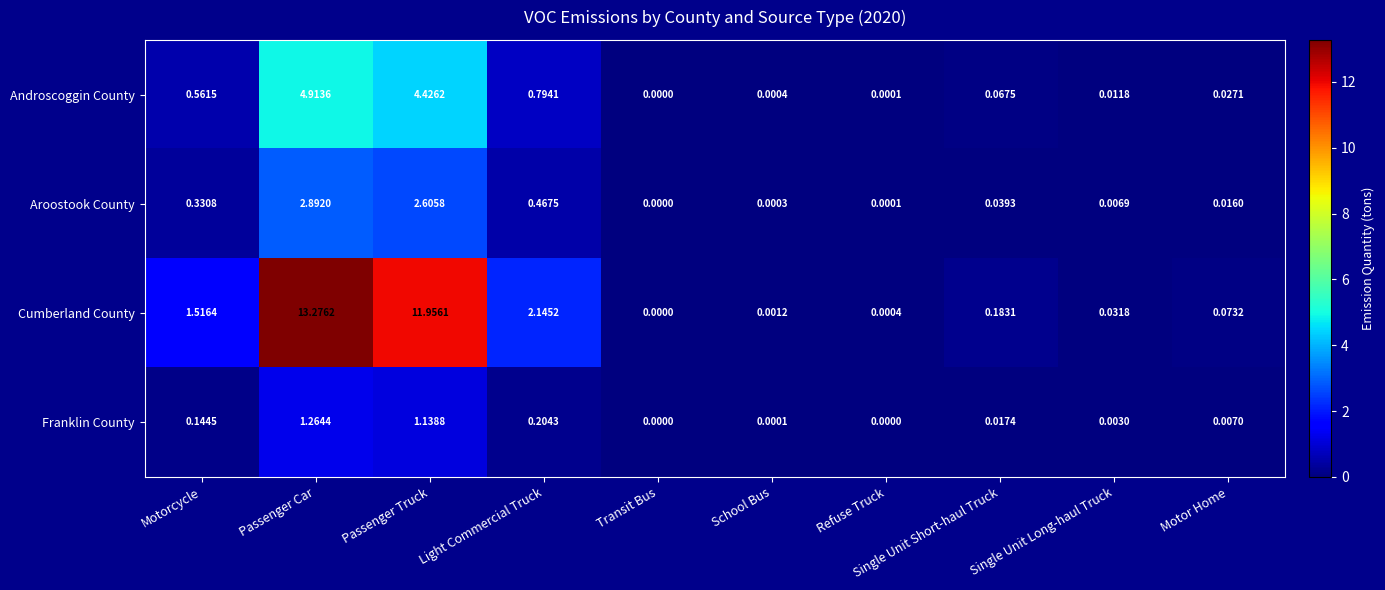

Where is Androscoggin County nearest to the value 2?

Light Commercial Truck